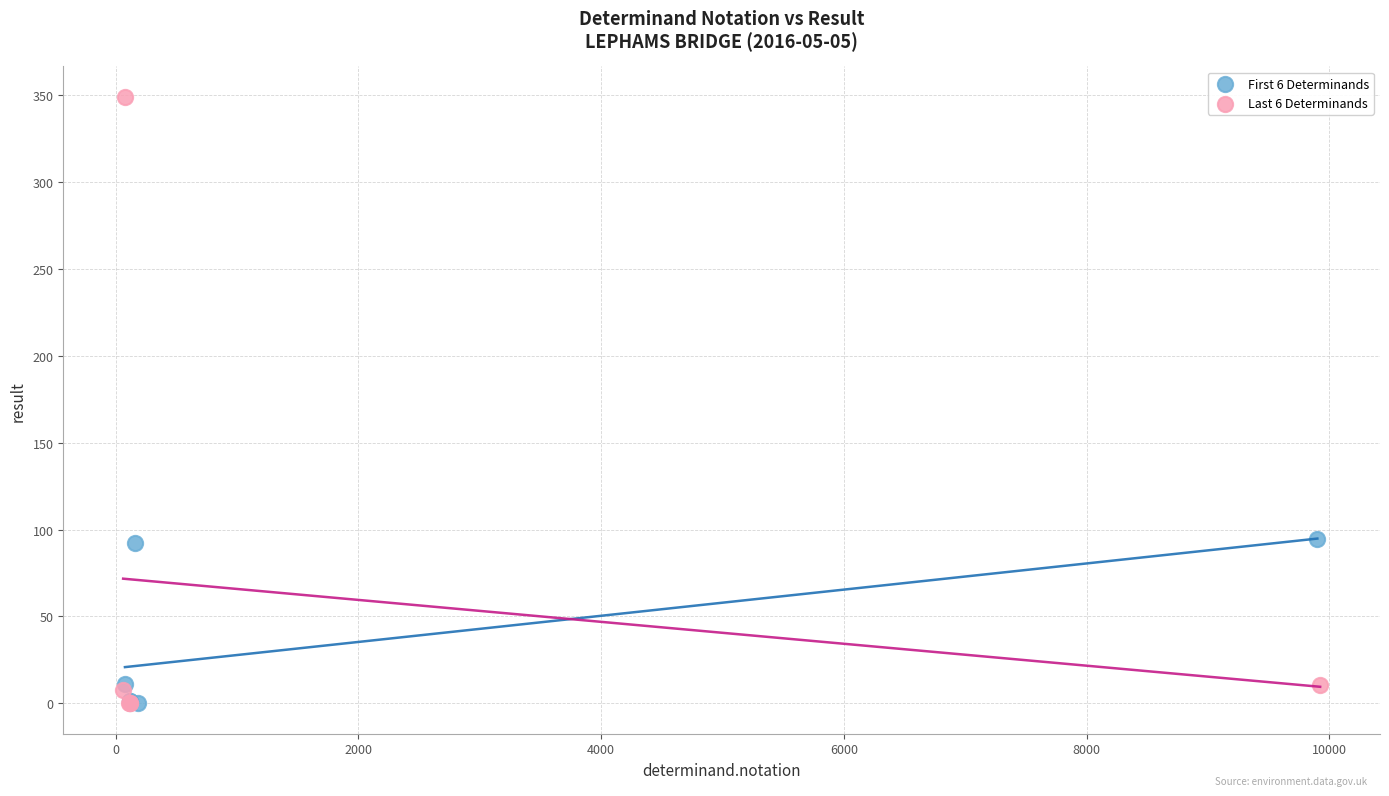

Which series has the largest Y range (max minus min)?

Last 6 Determinands